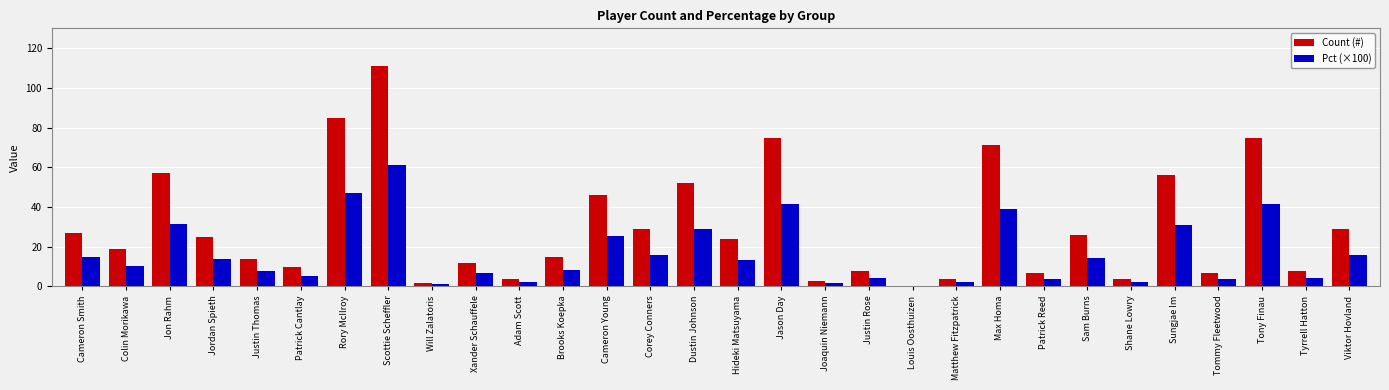

Reading left to right, transcribe all the data shown in this chart.

Count (#): Cameron Smith=27.0	Colin Morikawa=19.0	Jon Rahm=57.0	Jordan Spieth=25.0	Justin Thomas=14.0	Patrick Cantlay=10.0	Rory McIlroy=85.0	Scottie Scheffler=111.0	Will Zalatoris=2.0	Xander Schauffele=12.0	Adam Scott=4.0	Brooks Koepka=15.0	Cameron Young=46.0	Corey Conners=29.0	Dustin Johnson=52.0	Hideki Matsuyama=24.0	Jason Day=75.0	Joaquin Niemann=3.0	Justin Rose=8.0	Louis Oosthuizen=0.0	Matthew Fitzpatrick=4.0	Max Homa=71.0	Patrick Reed=7.0	Sam Burns=26.0	Shane Lowry=4.0	Sungjae Im=56.0	Tommy Fleetwood=7.0	Tony Finau=75.0	Tyrrell Hatton=8.0	Viktor Hovland=29.0
Pct (×100): Cameron Smith=14.9	Colin Morikawa=10.5	Jon Rahm=31.5	Jordan Spieth=13.8	Justin Thomas=7.7	Patrick Cantlay=5.5	Rory McIlroy=47.0	Scottie Scheffler=61.3	Will Zalatoris=1.1	Xander Schauffele=6.6	Adam Scott=2.2	Brooks Koepka=8.3	Cameron Young=25.4	Corey Conners=16.0	Dustin Johnson=28.7	Hideki Matsuyama=13.3	Jason Day=41.4	Joaquin Niemann=1.7	Justin Rose=4.4	Louis Oosthuizen=0.0	Matthew Fitzpatrick=2.2	Max Homa=39.2	Patrick Reed=3.9	Sam Burns=14.4	Shane Lowry=2.2	Sungjae Im=30.9	Tommy Fleetwood=3.9	Tony Finau=41.4	Tyrrell Hatton=4.4	Viktor Hovland=16.0